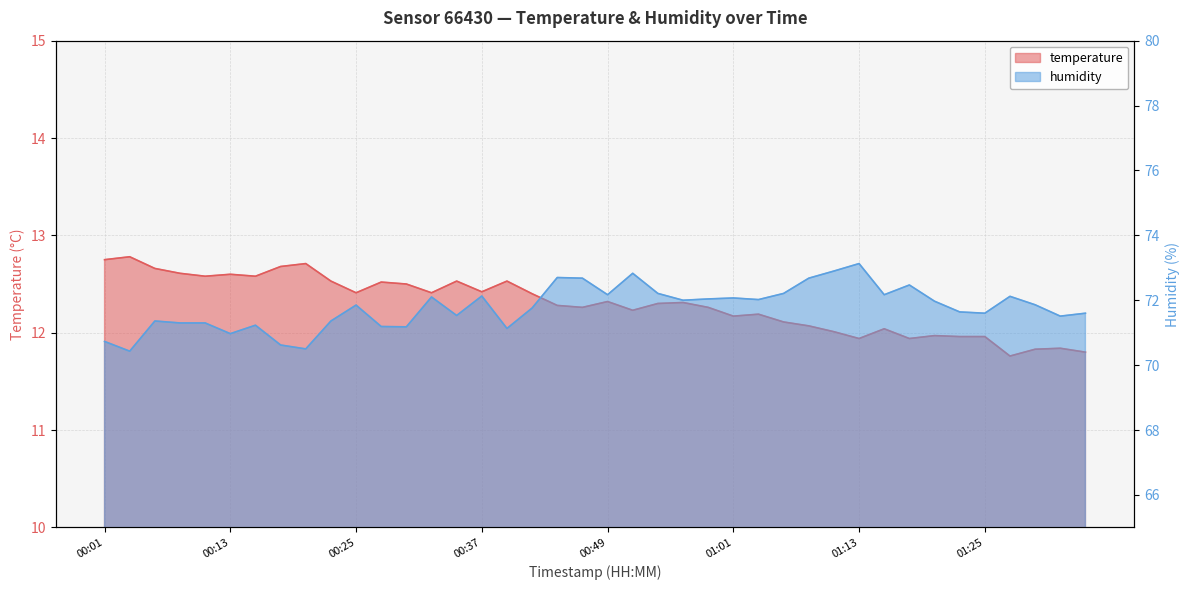

Which series has the largest range (max minus min)?

humidity